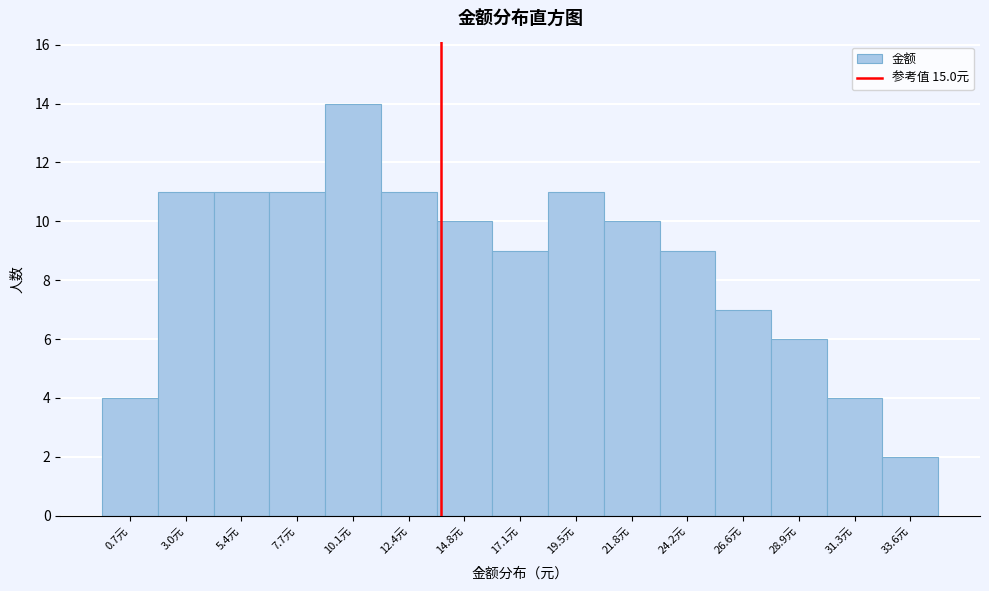

Reading right to left, list all the values displayed in this chart.

33.6元=2	31.3元=4	28.9元=6	26.6元=7	24.2元=9	21.8元=10	19.5元=11	17.1元=9	14.8元=10	12.4元=11	10.1元=14	7.7元=11	5.4元=11	3.0元=11	0.7元=4